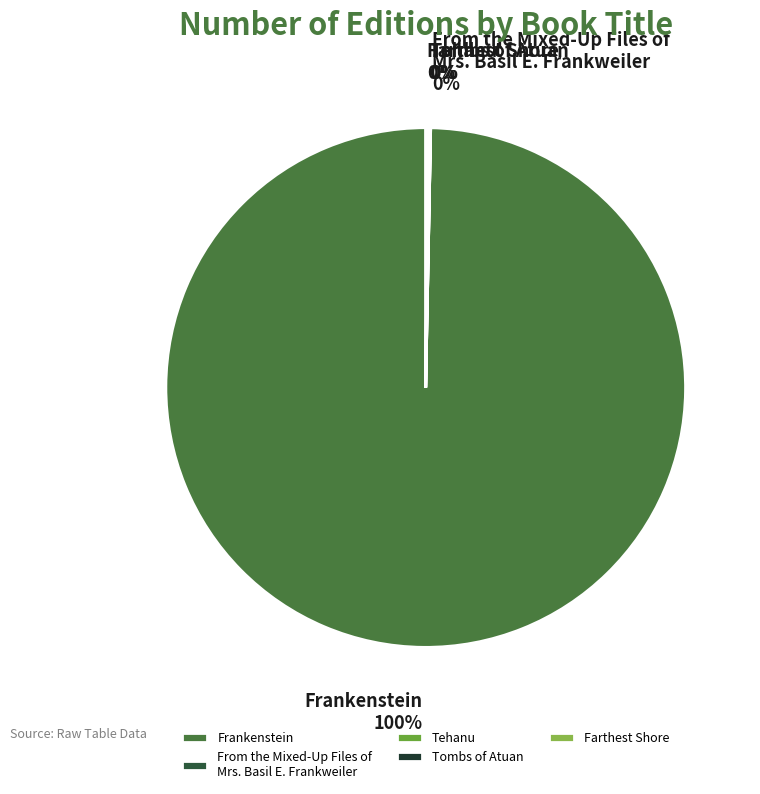

What is the largest slice in the pie chart?

Frankenstein